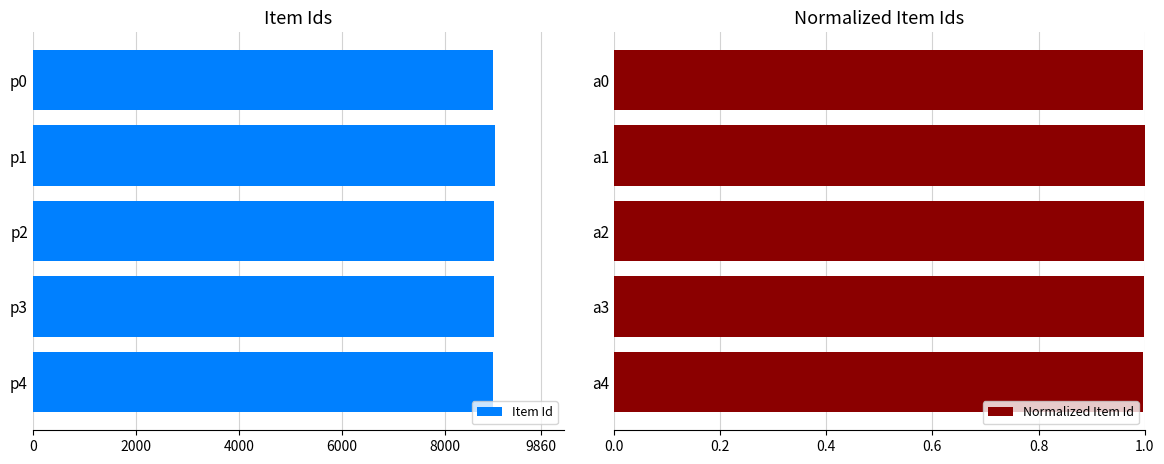

The value of Item Id at p4 is 4162. True or false?

False